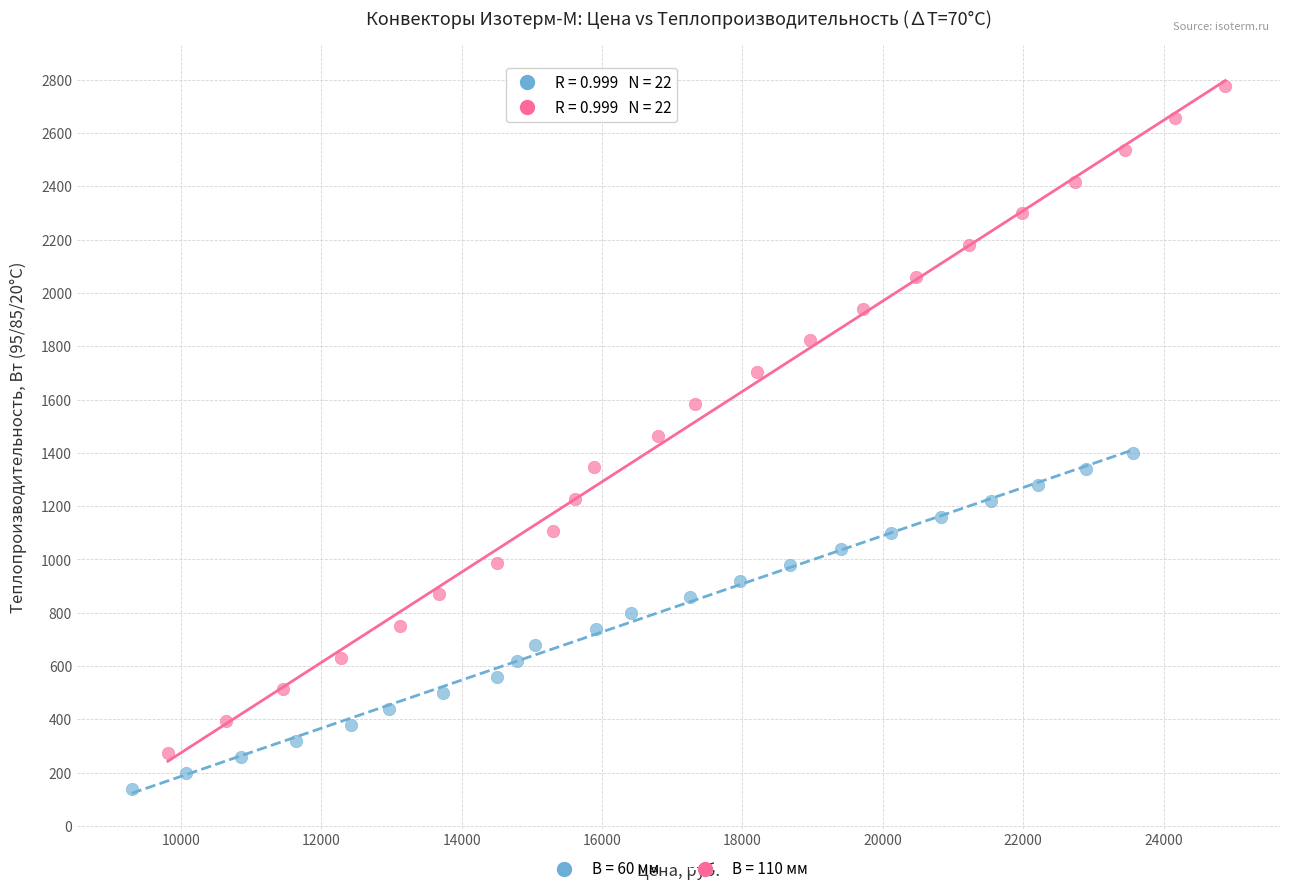

Which series reaches the maximum Y coordinate?

В = 110 мм